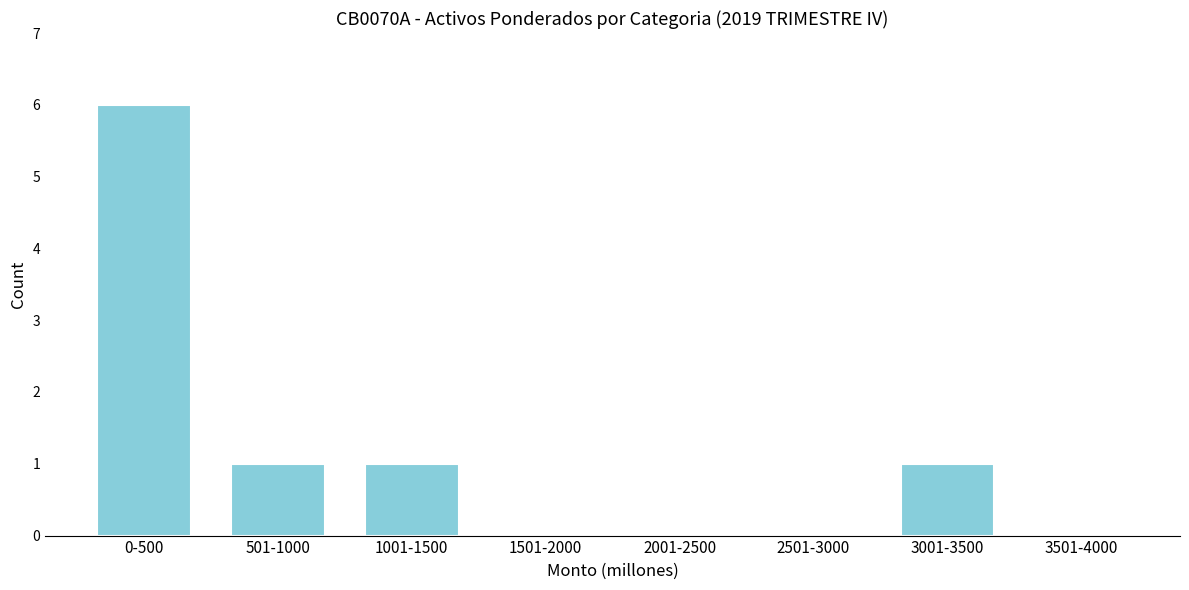

Reading left to right, extract all data points from this chart.

0-500=6	501-1000=1	1001-1500=1	1501-2000=0	2001-2500=0	2501-3000=0	3001-3500=1	3501-4000=0